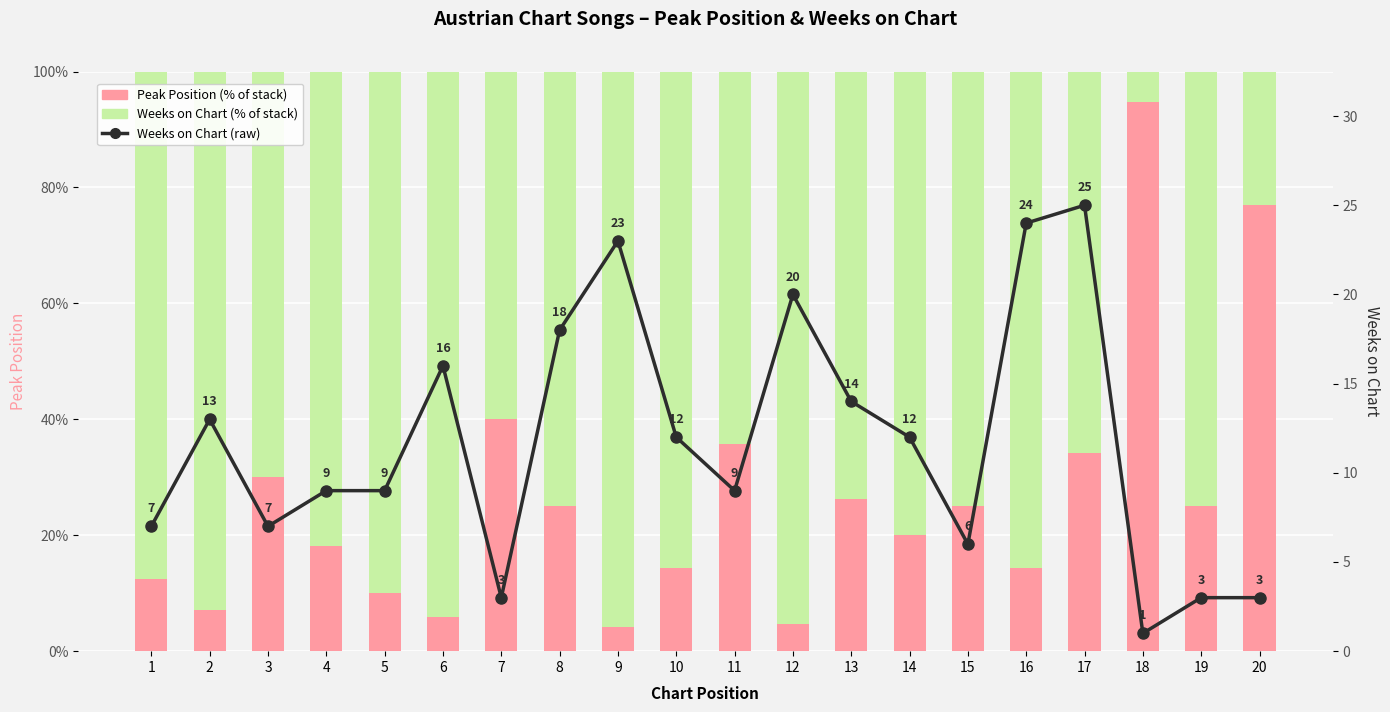

How many data points in Peak Position are less than 25?

10